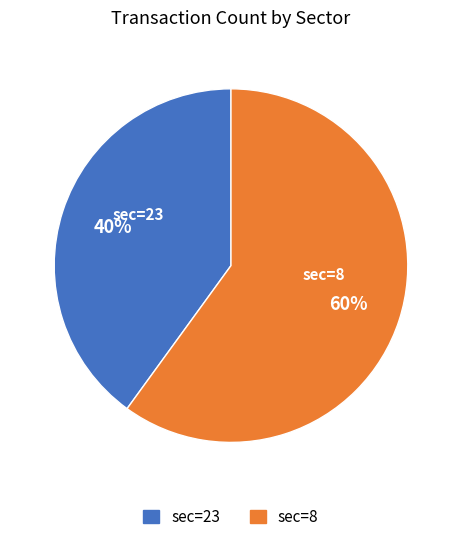

Do sec=23 and sec=8 together represent more than half of the pie?

Yes